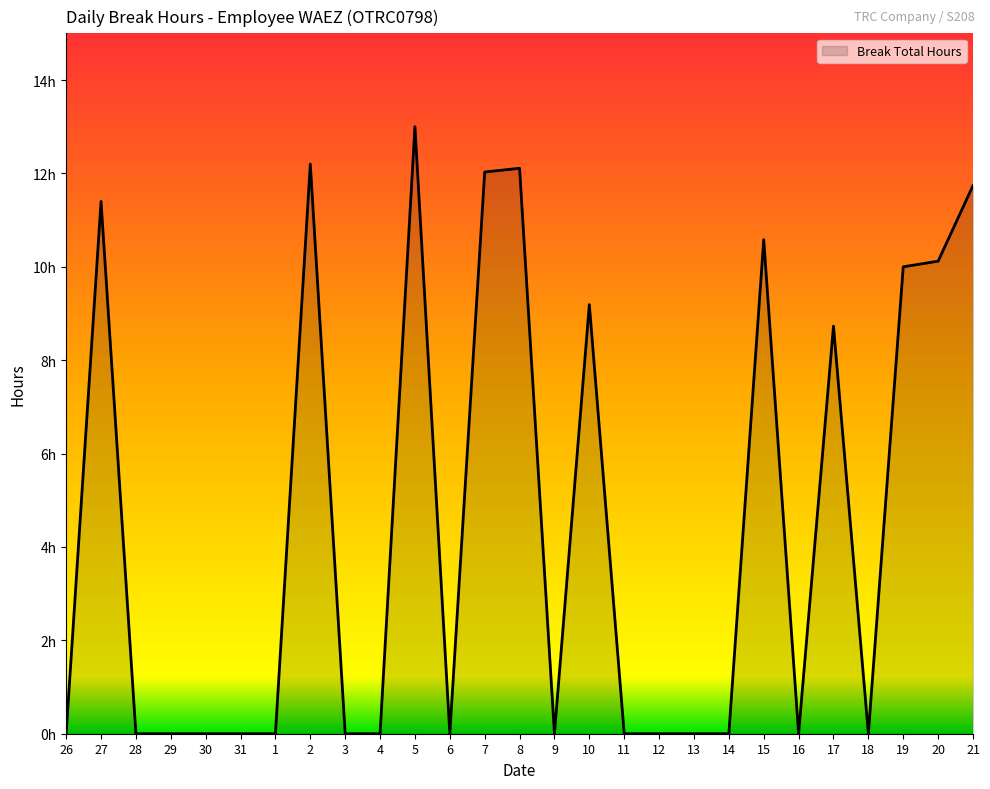

Where is the first local maximum?

27